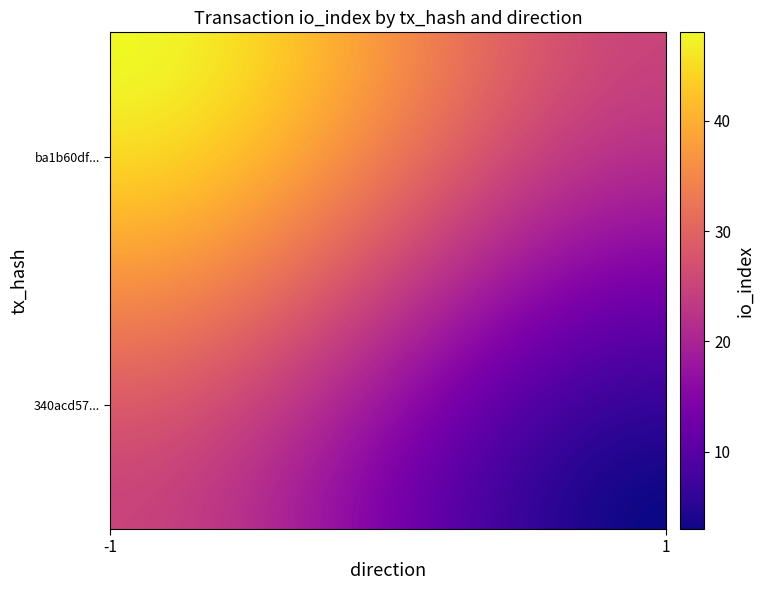

Reading left to right, list all the values displayed in this chart.

ba1b60df253dfaeae89b64eed4ffec94b5ade41: -1	48
340acd57e375654f48da91f0310992cedc52a95: 1	3